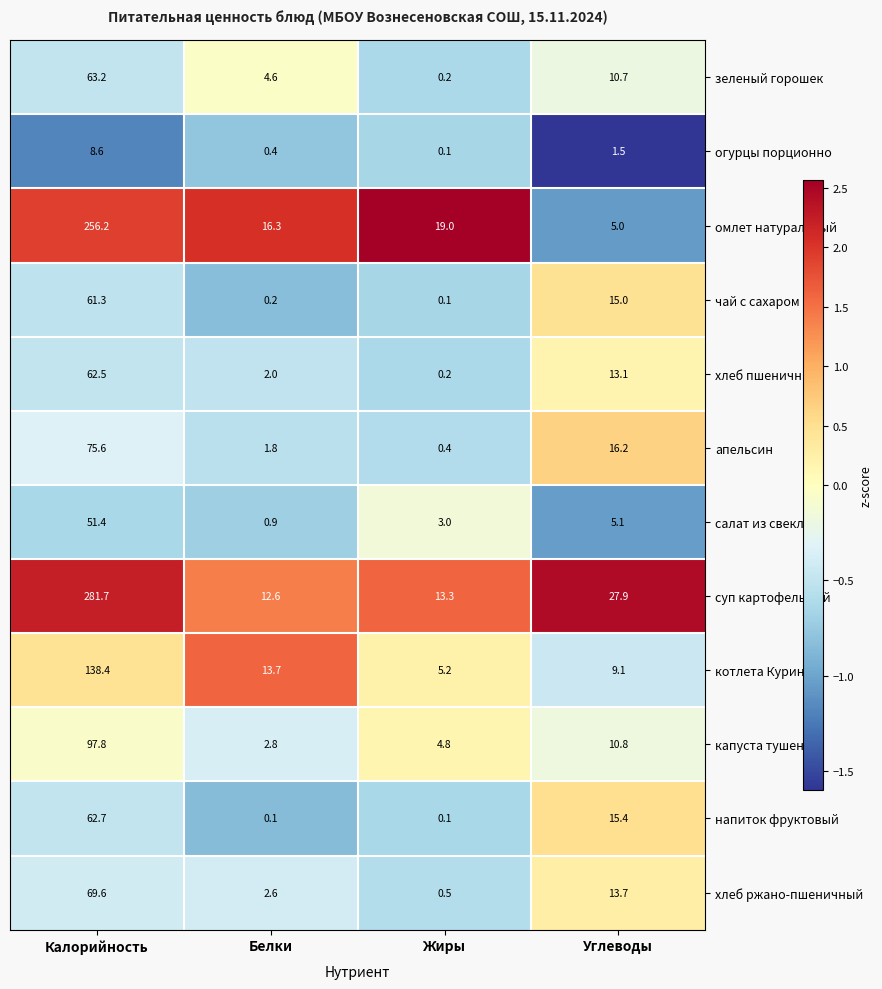

What is the average value of the суп картофельный series?

83.9